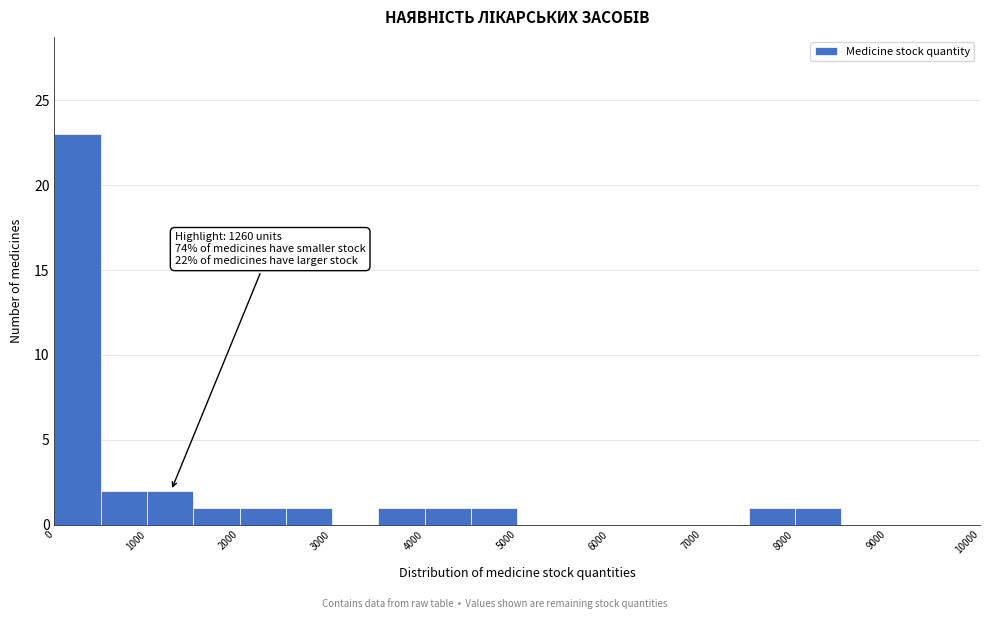

Which range on the x-axis has the tallest bar?

0 to 500